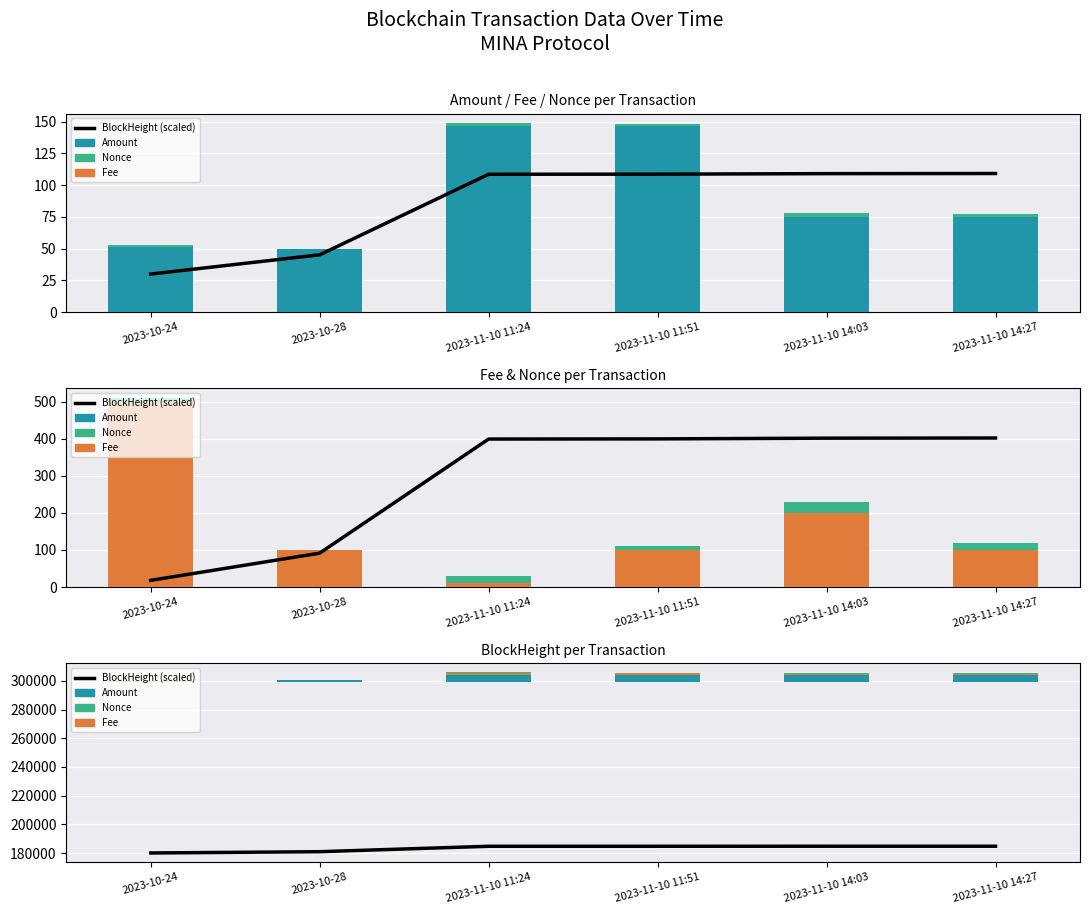

What is the difference between the maximum and minimum values in the Fee series?

489.9